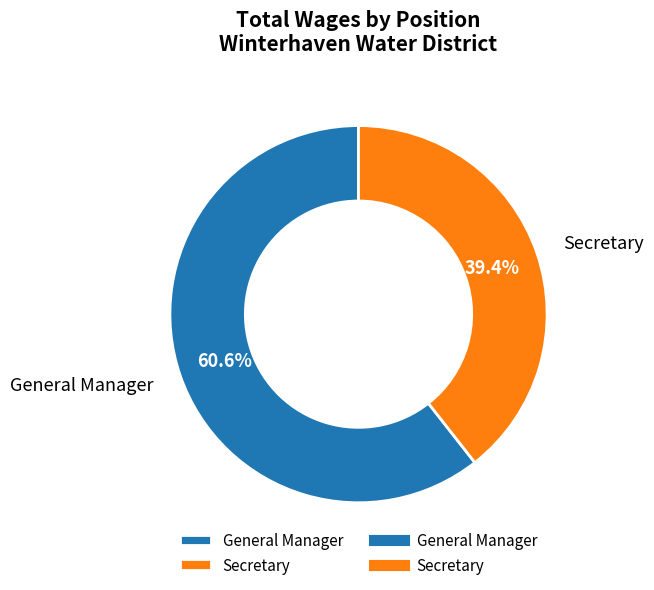

How many slices are in this pie chart?

2